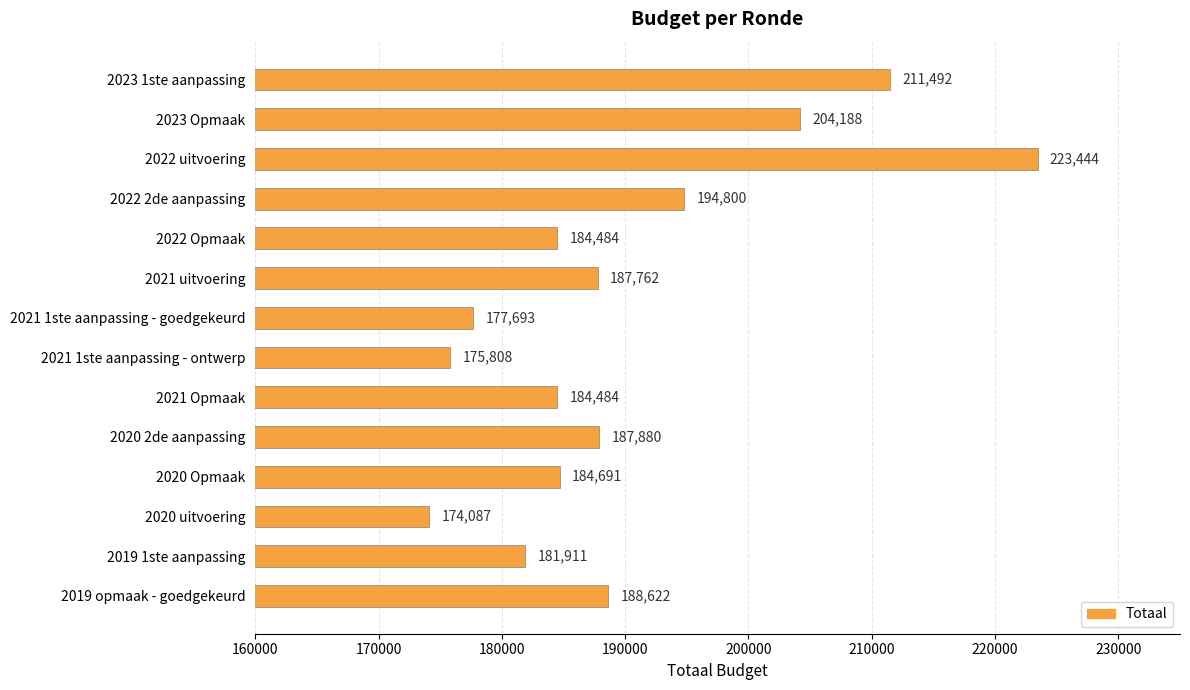

What is the sum of the values at 2020 Opmaak and 2020 uitvoering?

358778